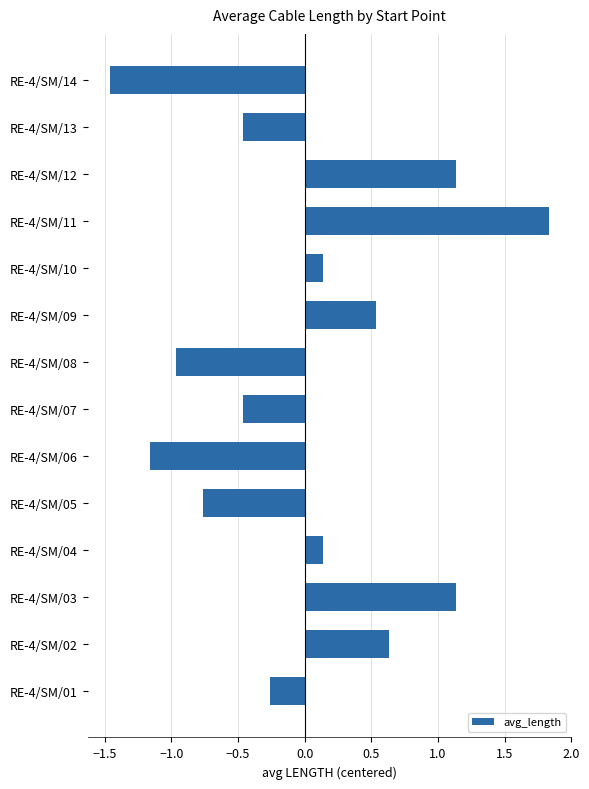

Which label corresponds to the largest value in the chart?

RE-4/SM/11